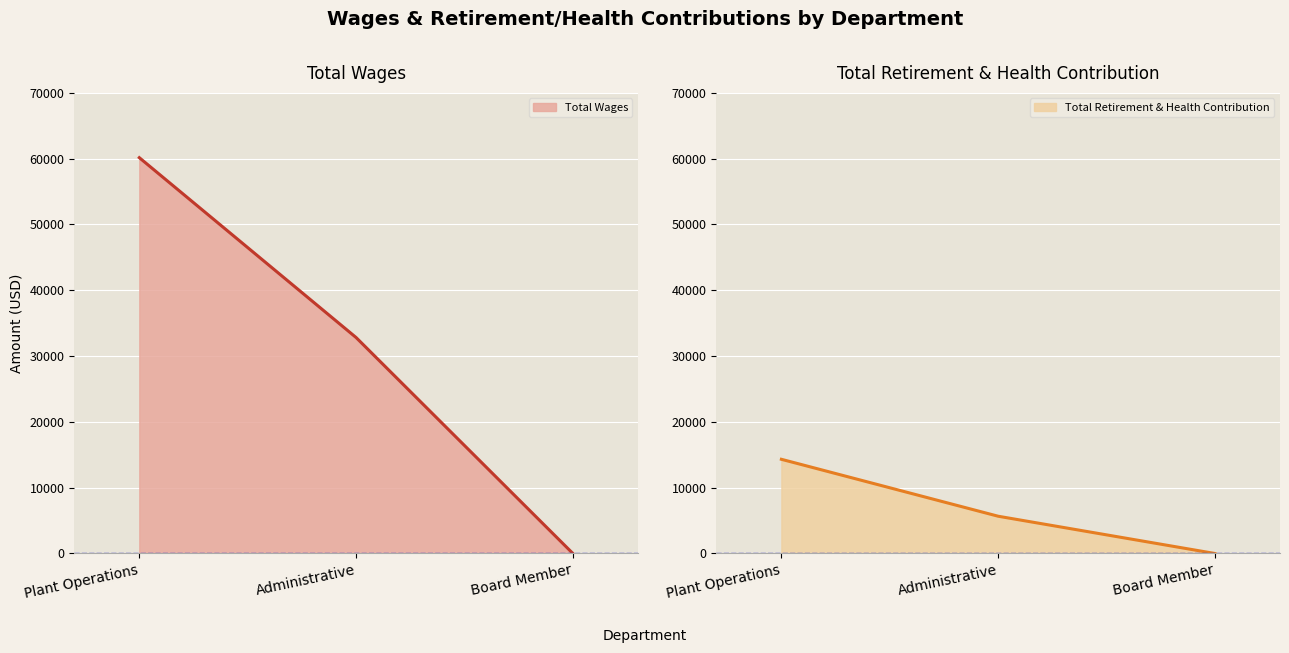

At Board Member, list the series in order from smallest to largest.

Total Wages, Total Retirement & Health Contribution